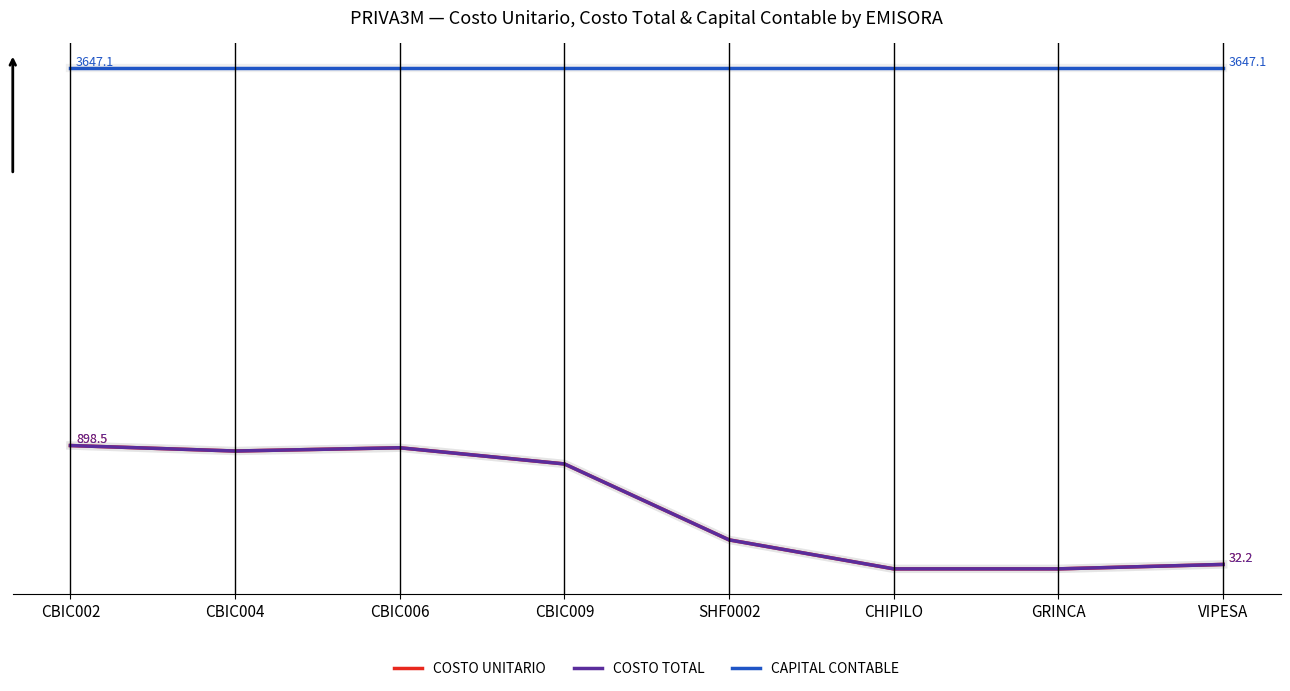

In COSTO UNITARIO, how many points are higher than both neighbors (excluding endpoints)?

1